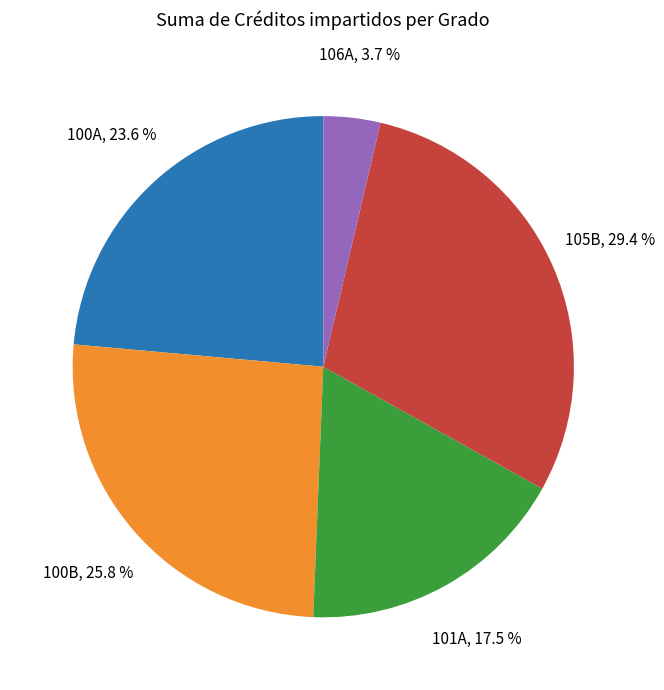

How many slices are in this pie chart?

5